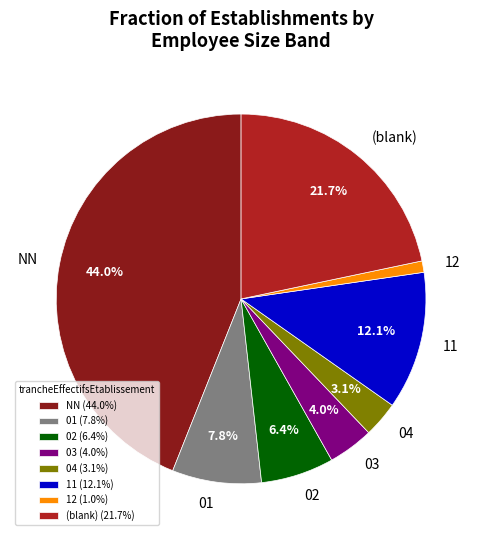

What is the total percentage of 11 and 04?

15.2%